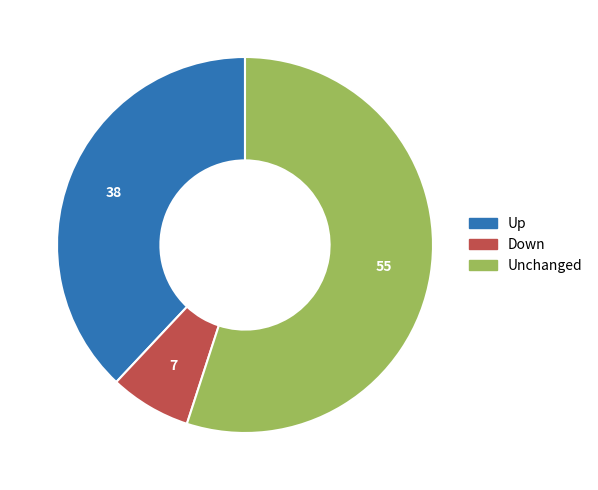

Is there any slice that represents more than half of the pie?

Yes